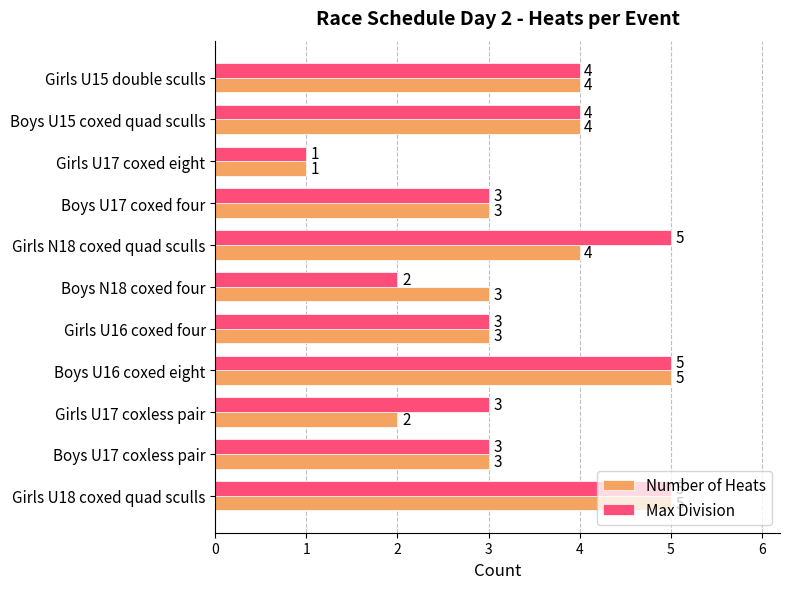

Between Girls N18 coxed quad sculls and Boys U17 coxless pair, which series saw the biggest shift?

Max Division